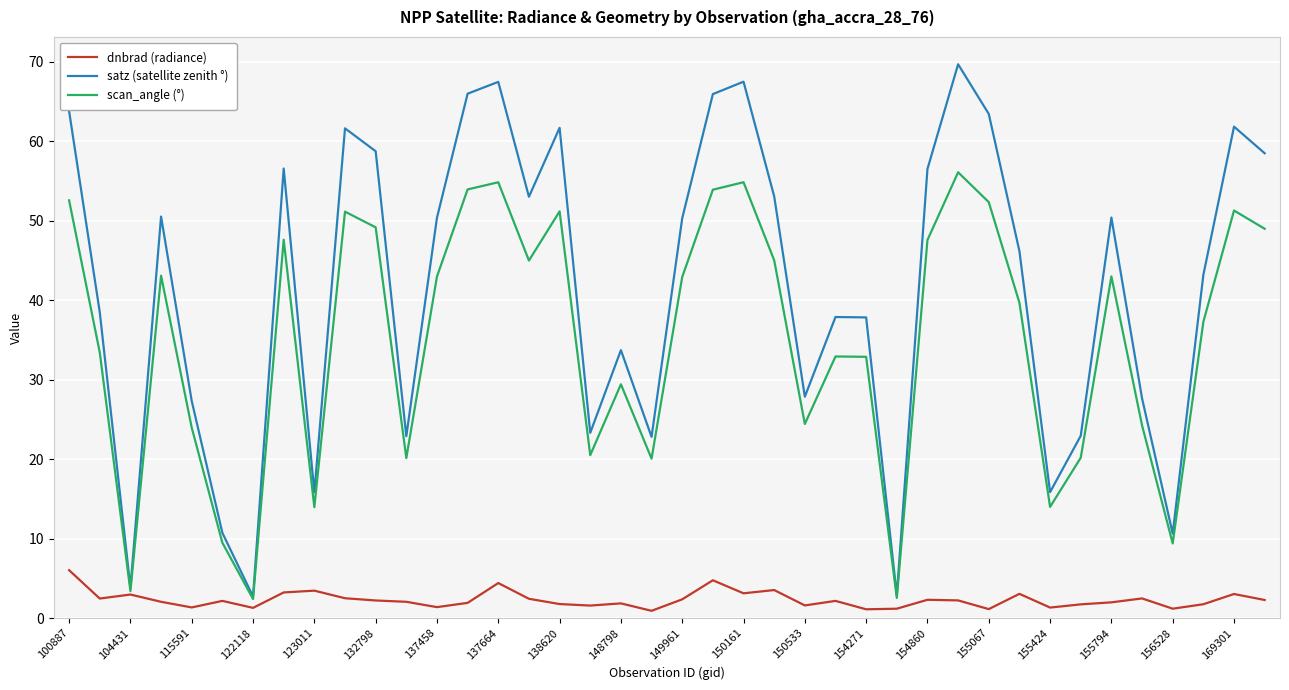

Which series has the largest range (max minus min)?

satz (satellite zenith °)